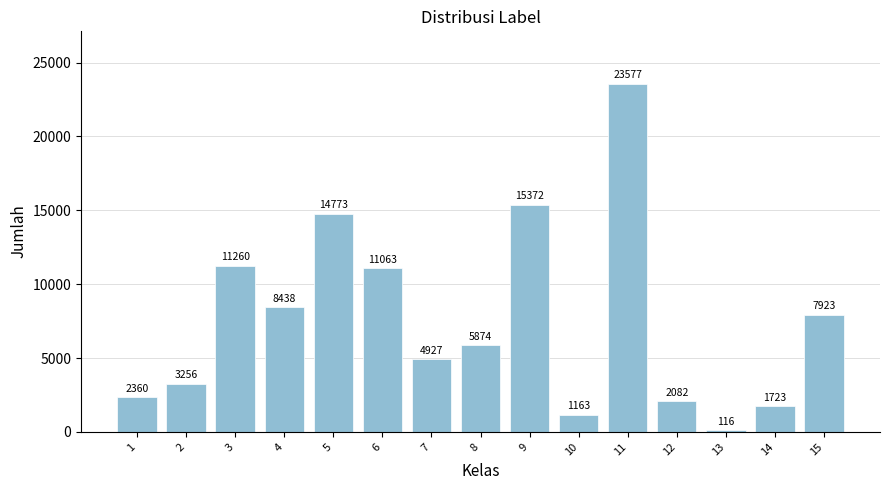

What is the difference between the second highest and second lowest values?

14209